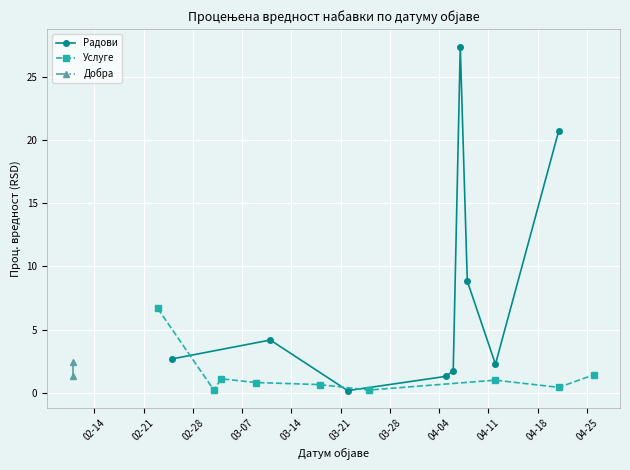

What is the value of the Радови point at the 5th from the left?

1.8